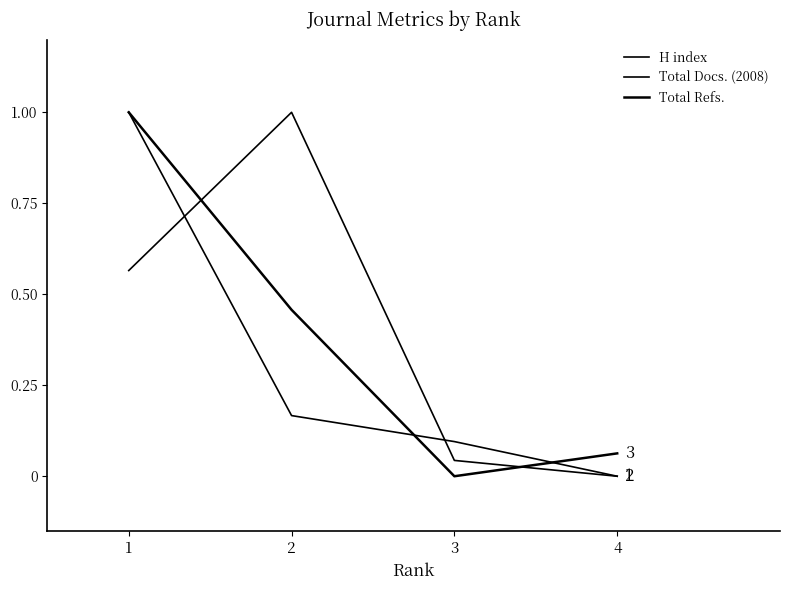

How many lines are shown in the chart?

3